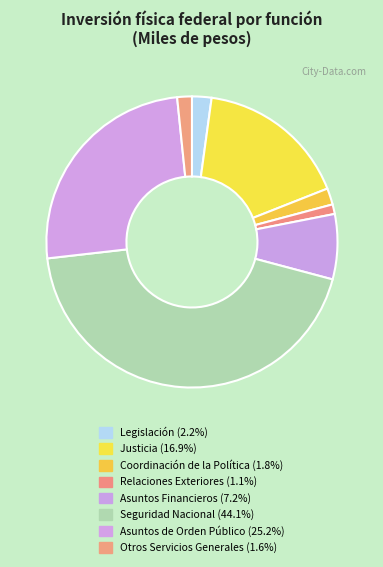

Count the number of slices in the pie.

8